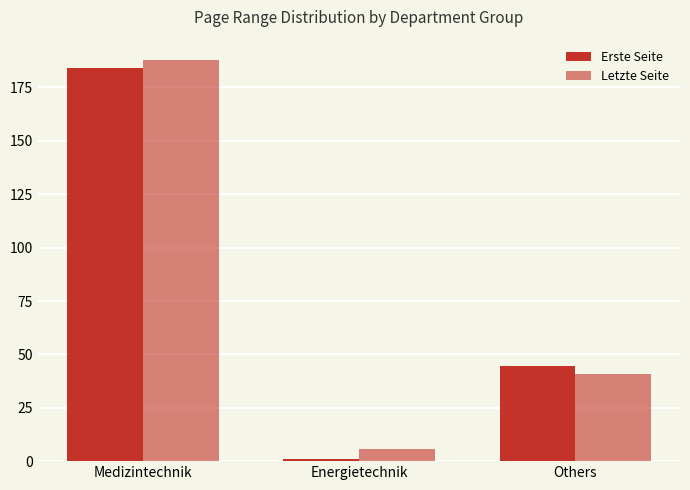

How many categories are shown in the chart?

3